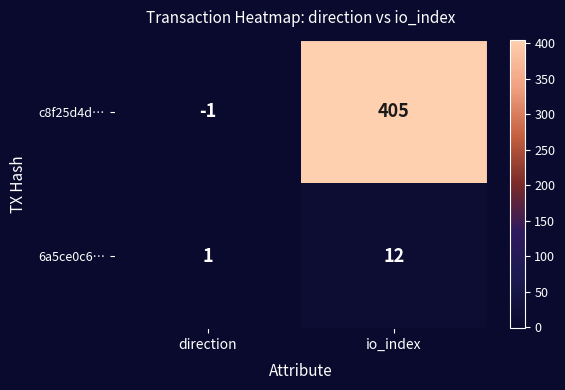

What is the difference between the highest and lowest values at io_index?

393